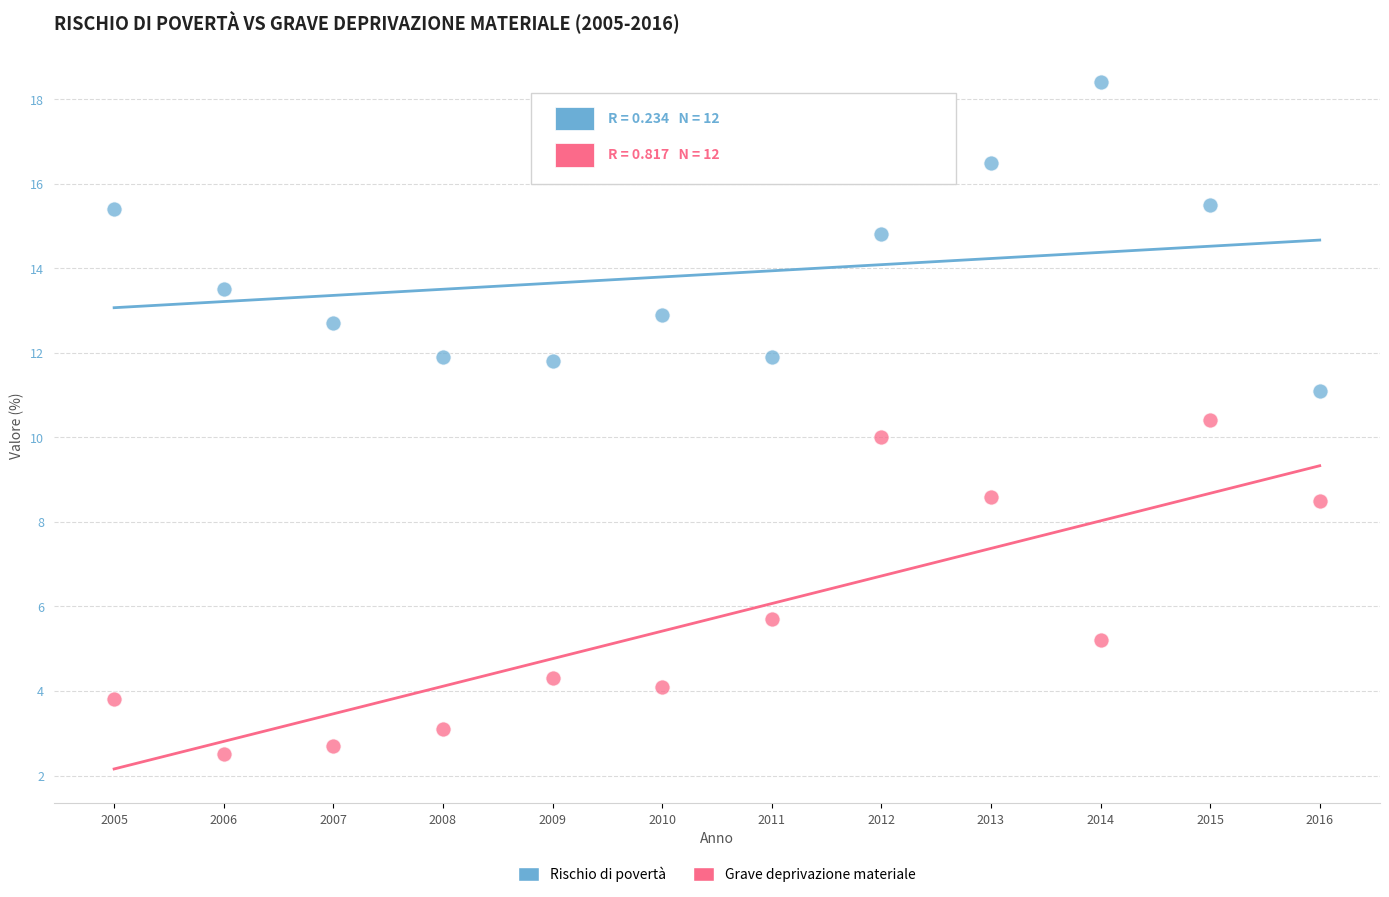

What is the X range (max minus min) for the scatter plot?

11.0